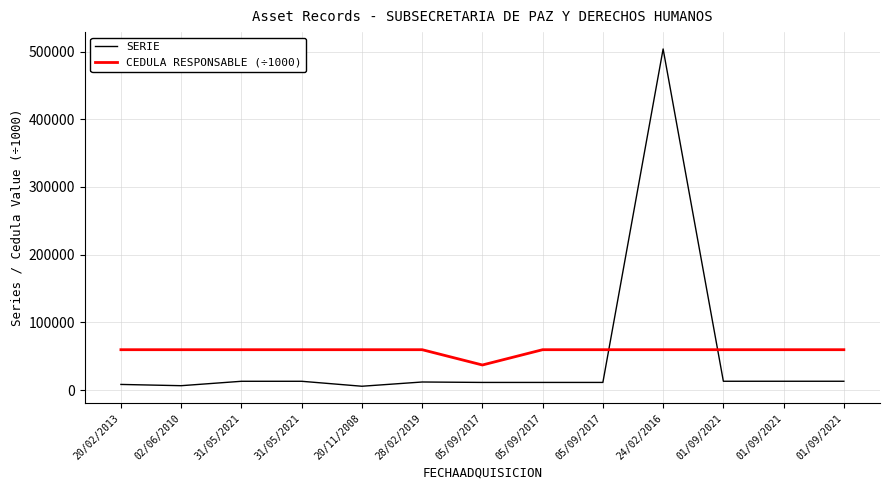

True or false: SERIE and CEDULA RESPONSABLE (÷1000) intersect in this chart.

True